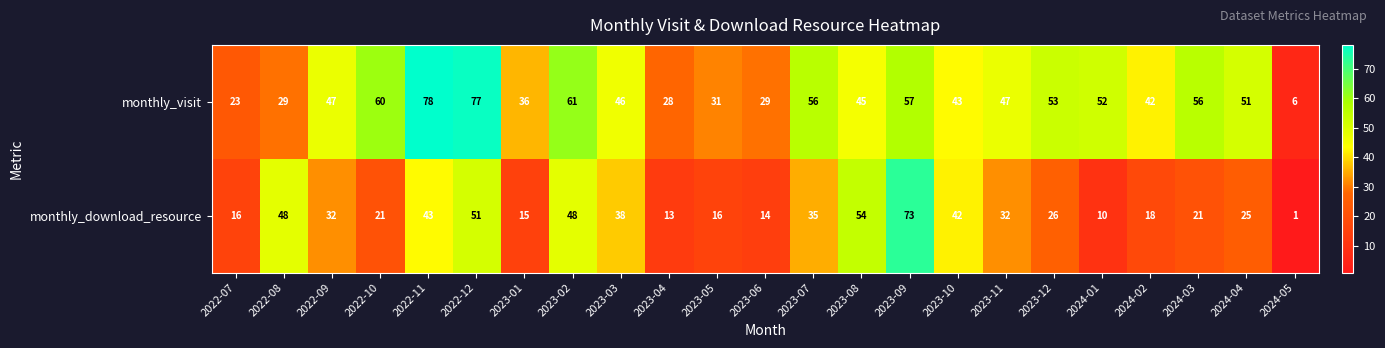

Which label corresponds to the smallest value in the chart?

2024-05